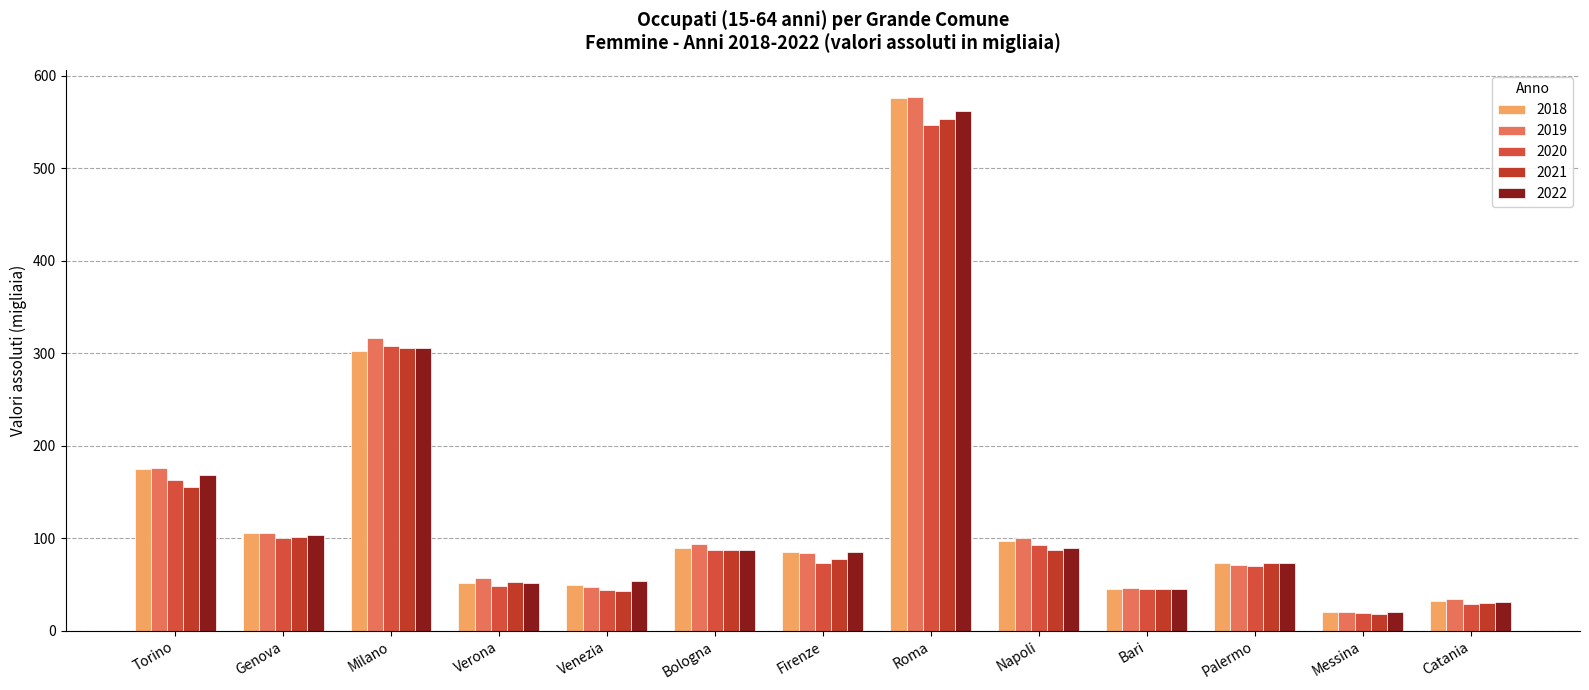

Where does the 2018 series first go above 85?

Torino